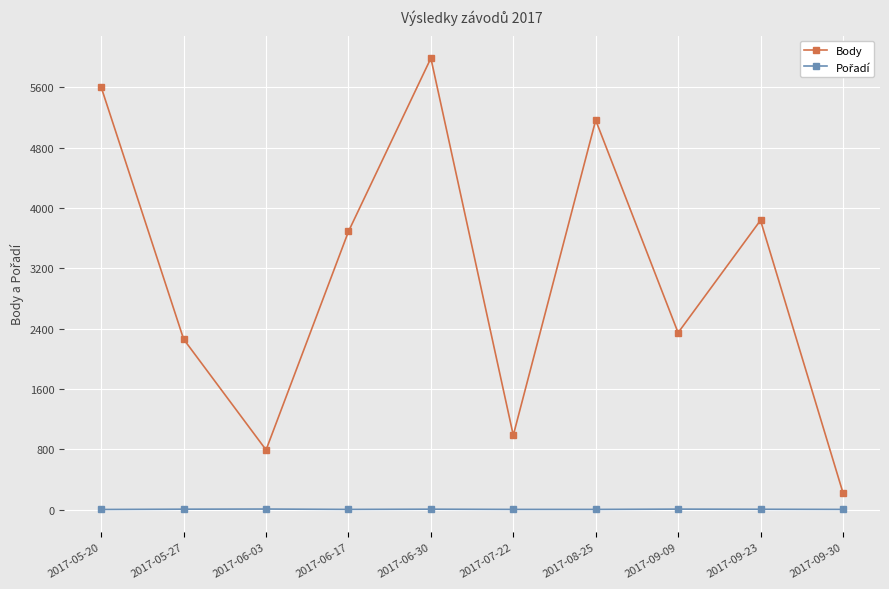

True or false: Body has more than 2 interior local peaks.

True